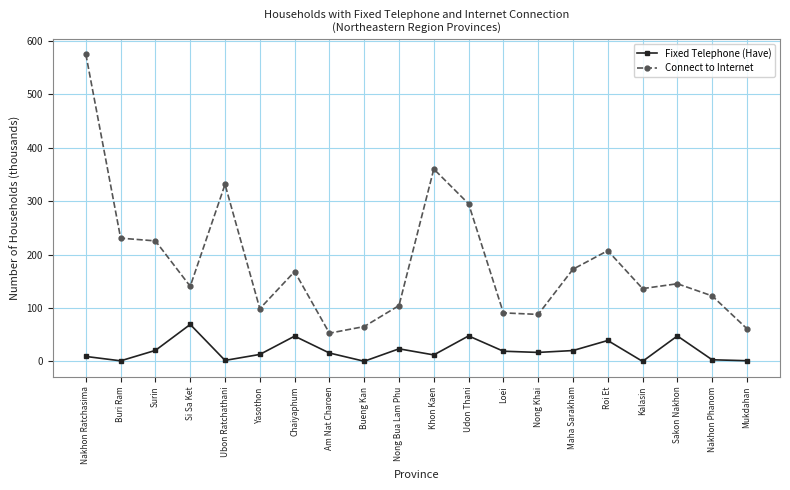

True or false: Fixed Telephone (Have) and Connect to Internet intersect in this chart.

False